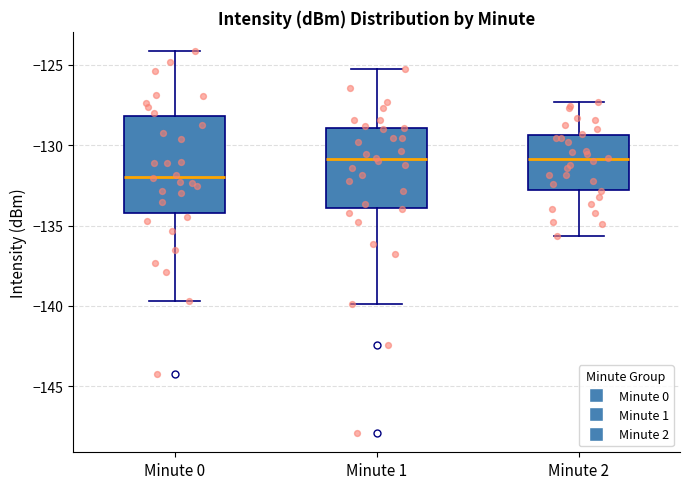

Where is the lower edge of the box for Minute 1 on the y-axis? The values are not printed on the chart, so give them approximately, as read against the axis.

-134.0